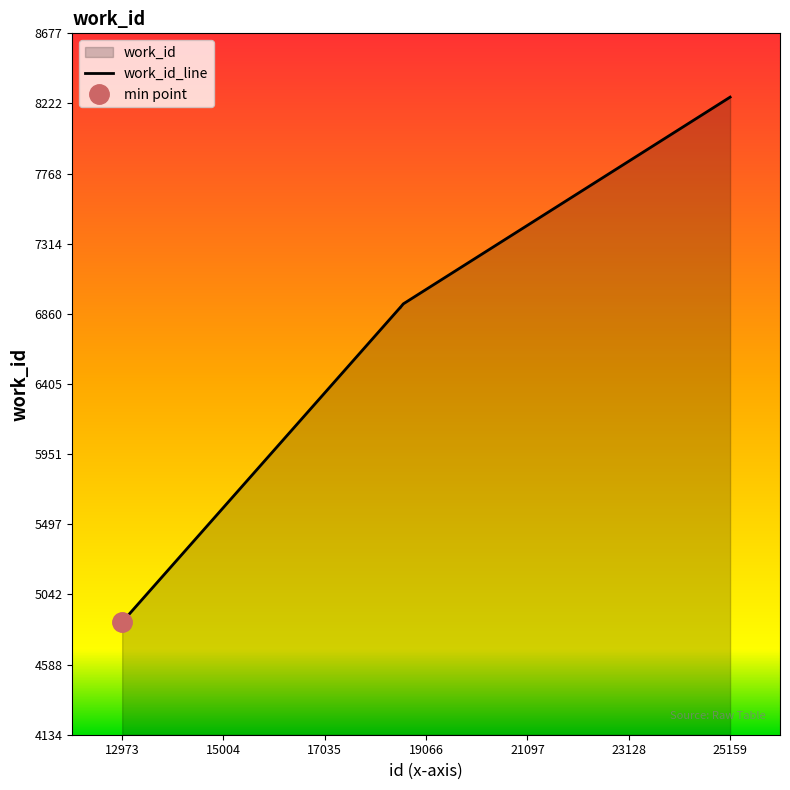

What is the approximate value at 18539, to the nearest 50?

6900